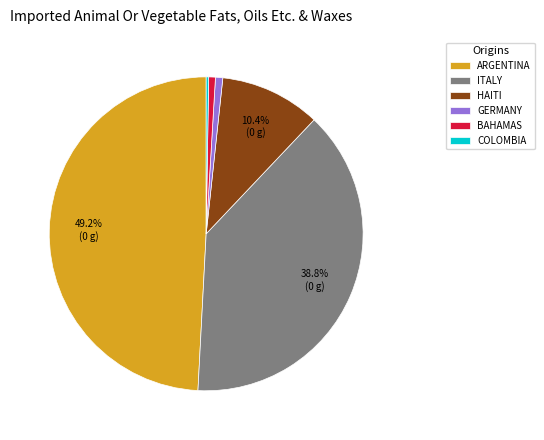

Which category has the biggest portion of the pie?

ARGENTINA